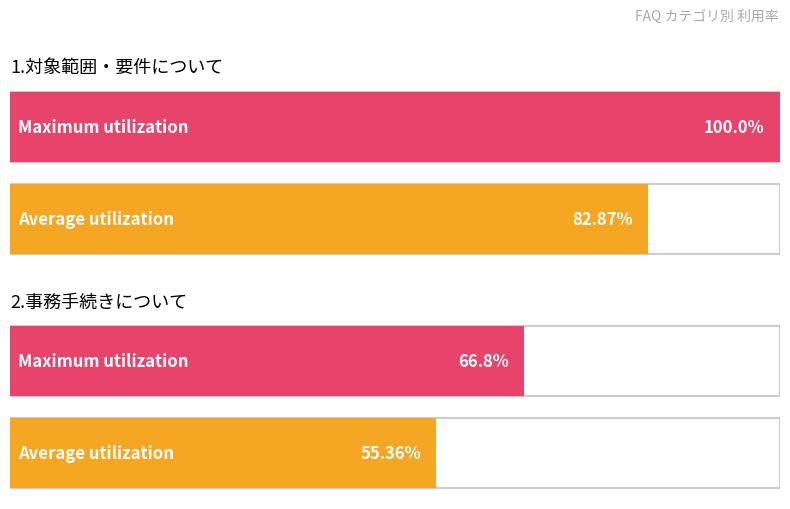

Which category has the highest value across all series?

1